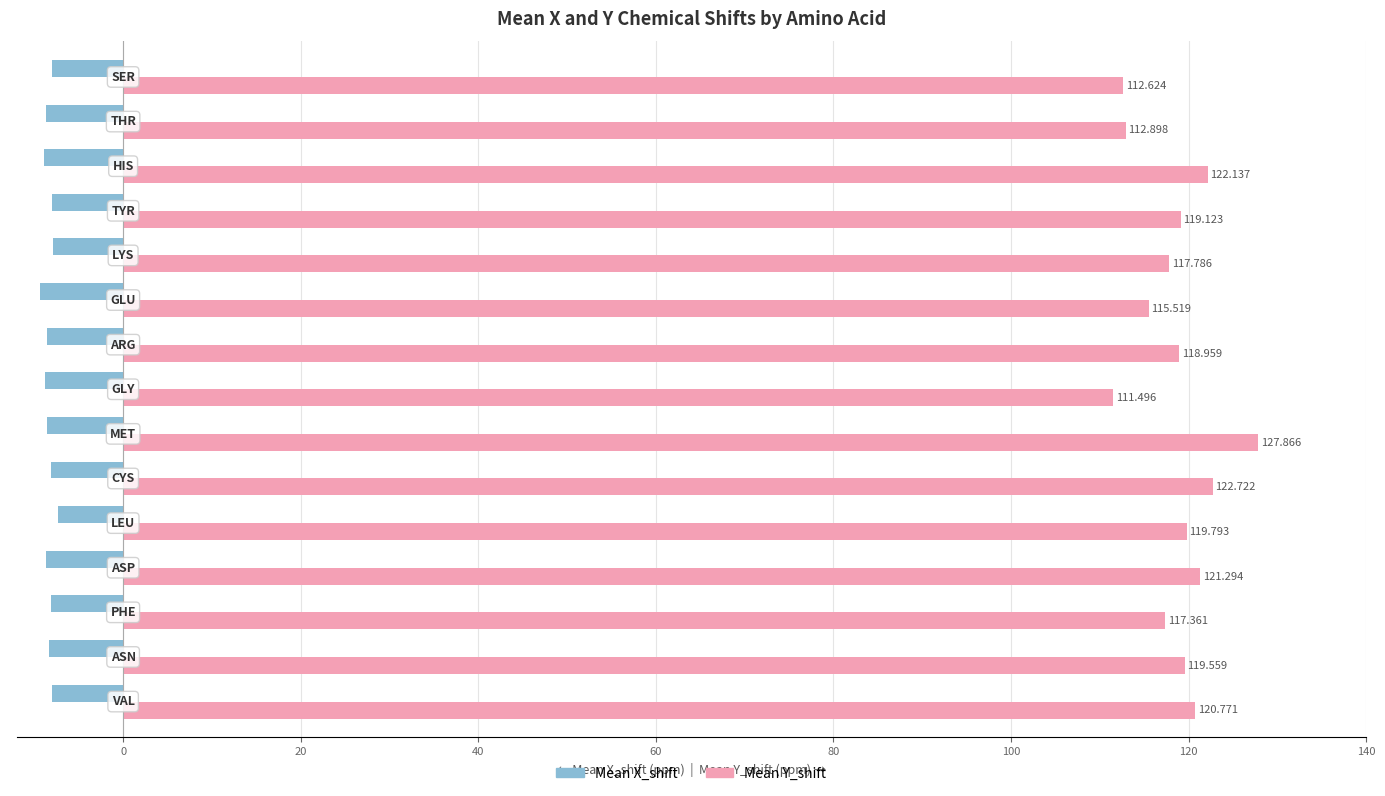

Count the number of categories in the chart.

15